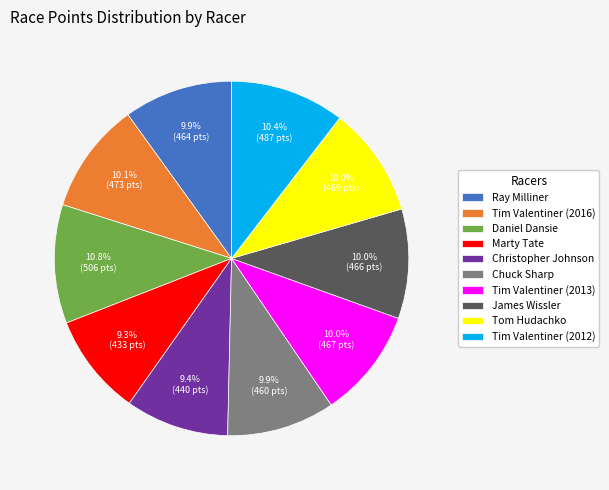

What is the total percentage of Chuck Sharp and Tim Valentiner (2012)?

20.3%